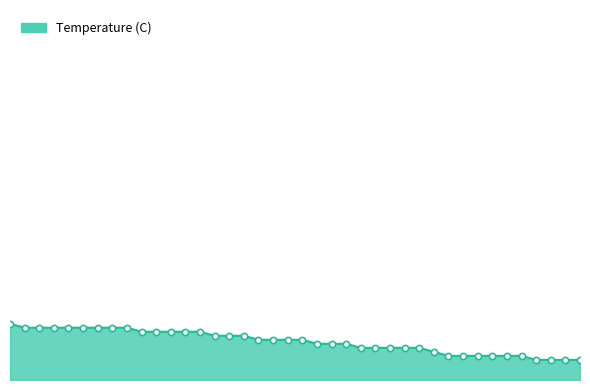

Is this an area chart (filled region under the line)?

Yes